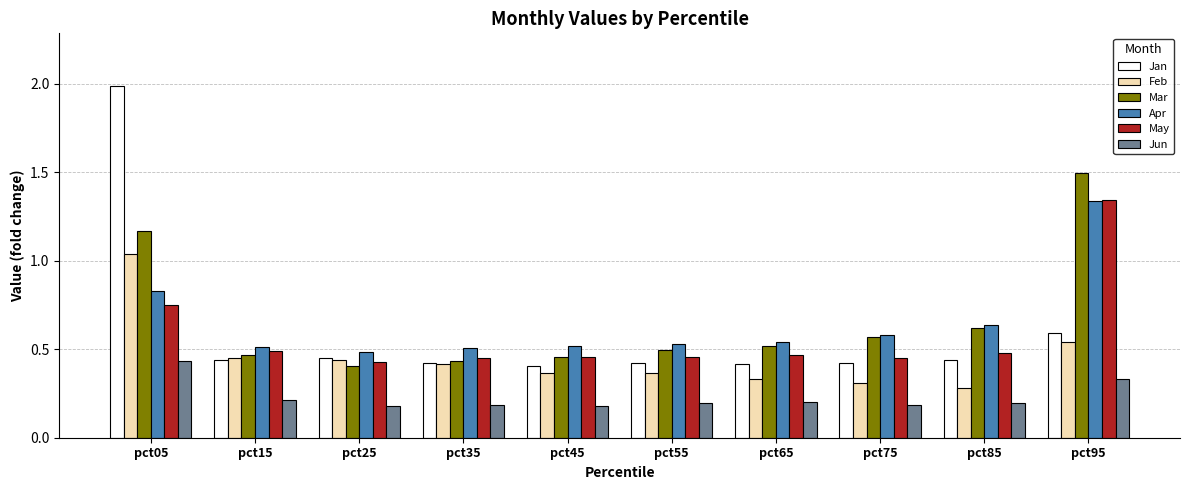

What is the maximum value shown in the chart?

2.0